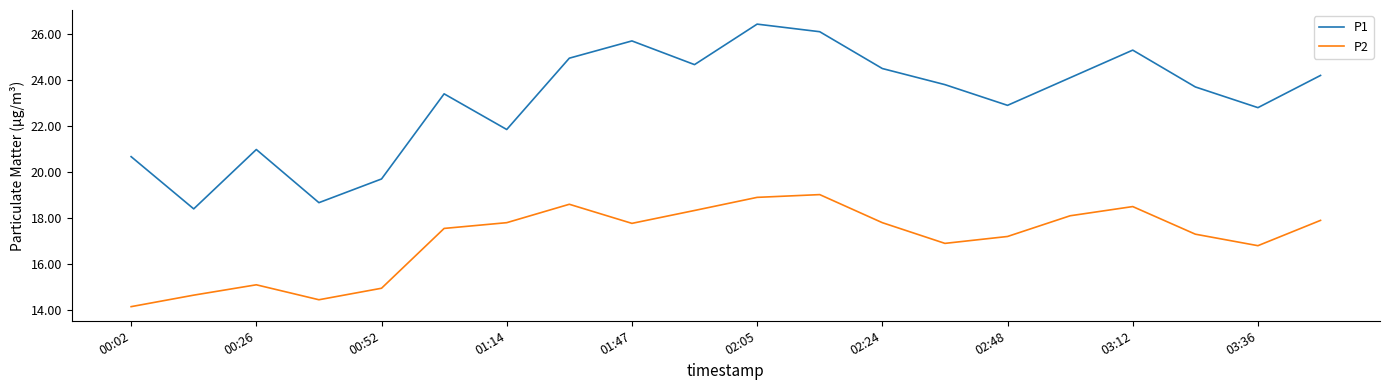

True or false: P1 and P2 cross at least once.

False